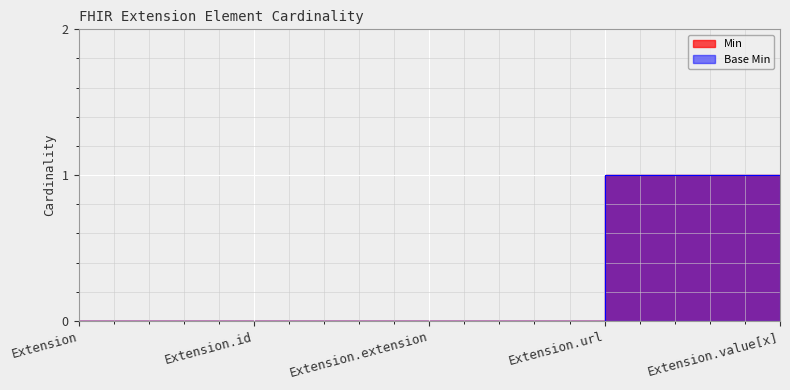

In Min, how many points are higher than both neighbors (excluding endpoints)?

1